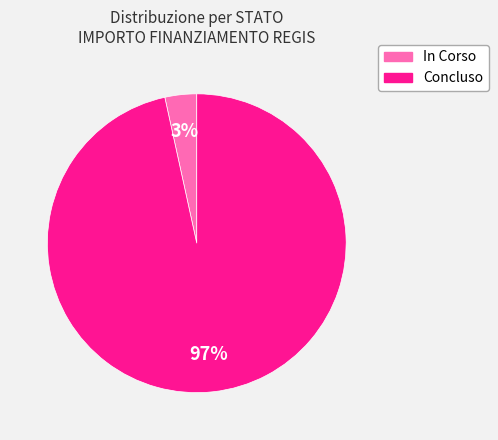

To the nearest percent, what is the combined percentage of Concluso and In Corso?

100%